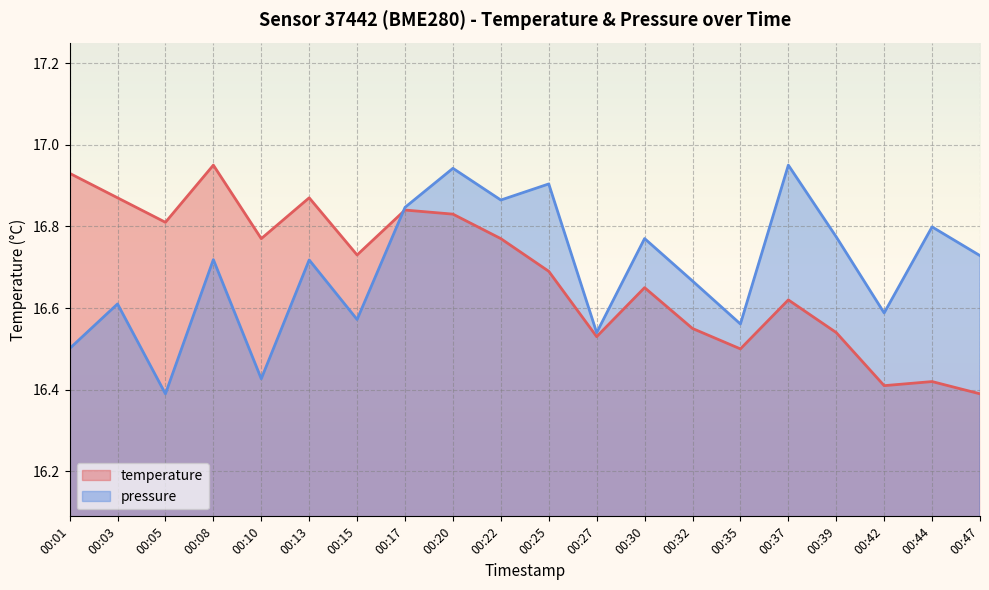

Reading left to right, transcribe all the data shown in this chart.

temperature: 00:01=16.9	00:03=16.9	00:05=16.8	00:08=16.9	00:10=16.8	00:13=16.9	00:15=16.7	00:17=16.8	00:20=16.8	00:22=16.8	00:25=16.7	00:27=16.5	00:30=16.6	00:32=16.6	00:35=16.5	00:37=16.6	00:39=16.5	00:42=16.4	00:44=16.4	00:47=16.4
pressure_norm: 00:01=16.5	00:03=16.6	00:05=16.4	00:08=16.7	00:10=16.4	00:13=16.7	00:15=16.6	00:17=16.8	00:20=16.9	00:22=16.9	00:25=16.9	00:27=16.5	00:30=16.8	00:32=16.7	00:35=16.6	00:37=16.9	00:39=16.8	00:42=16.6	00:44=16.8	00:47=16.7